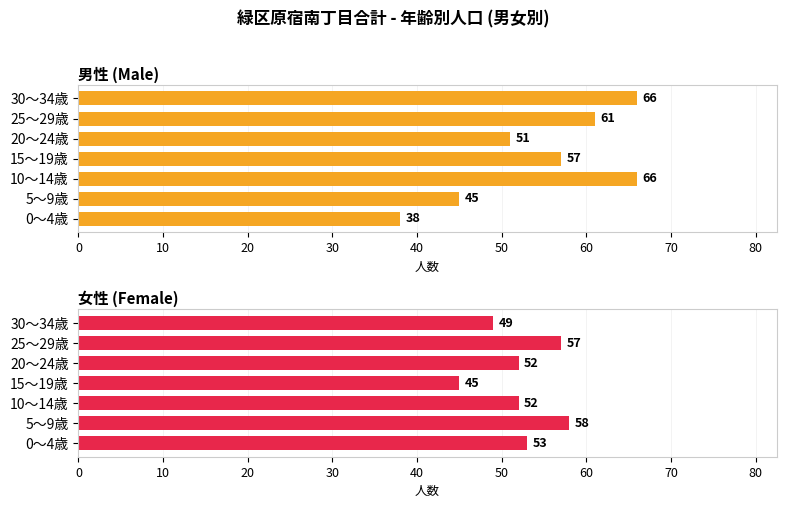

What is the difference between the second highest and minimum values in the 女性 (Female) series?

12